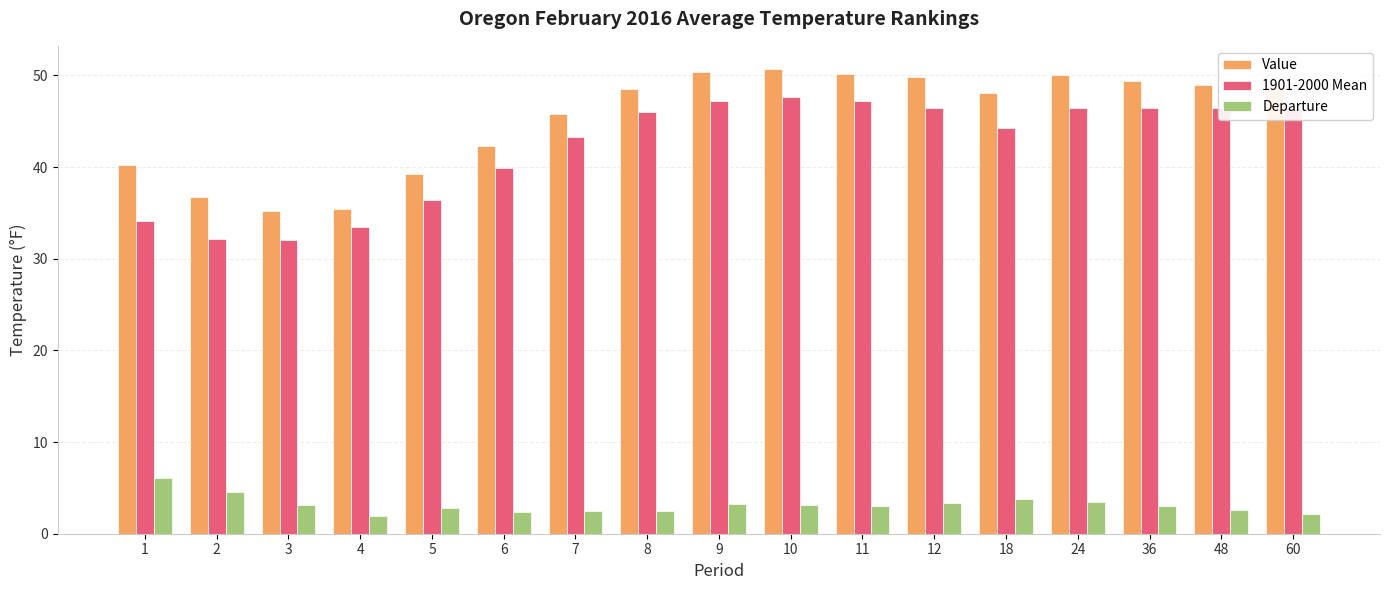

Rank the series at 6 from highest to lowest value.

Value, 1901-2000 Mean, Departure